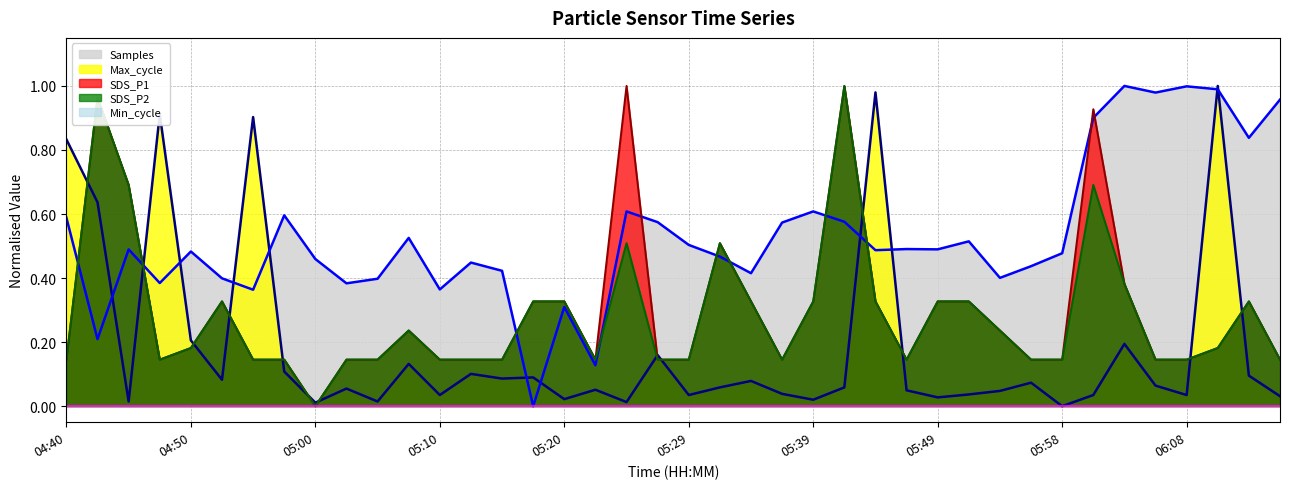

How many series are shown in this chart?

5